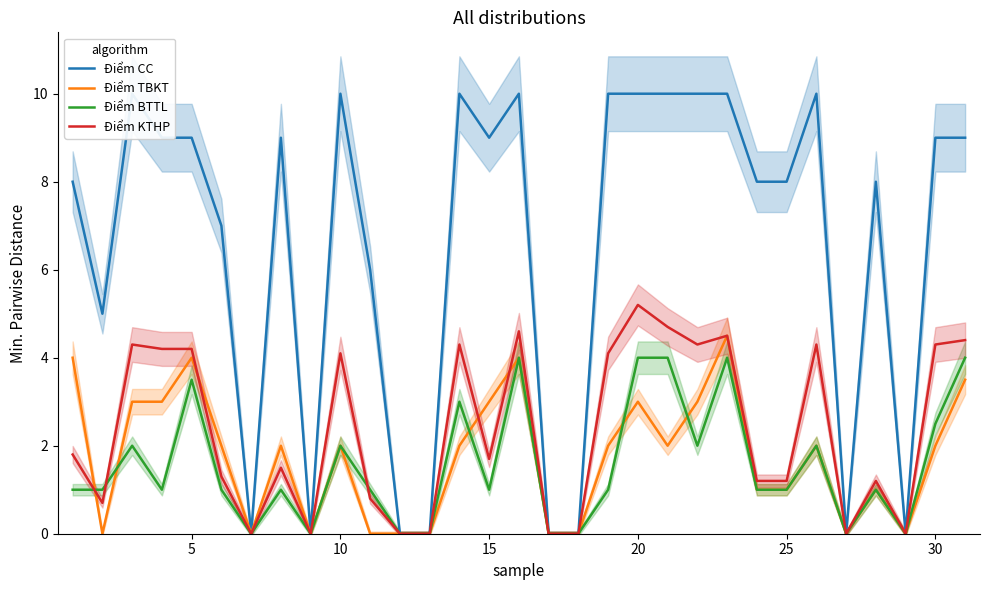

What value does the Điểm BTTL series have at 30?

2.5